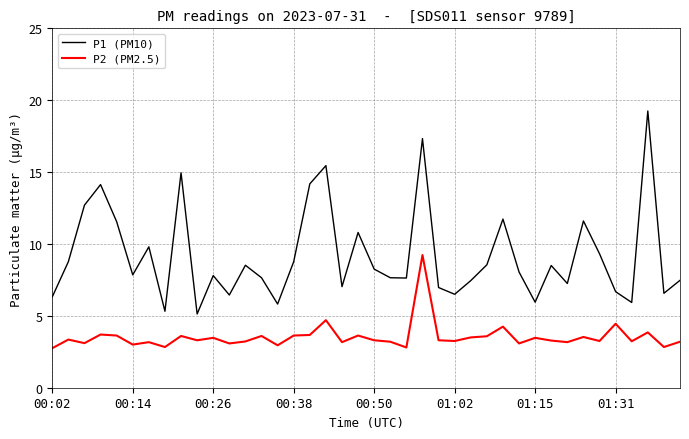

Which series has the widest spread of values?

P1 (PM10)